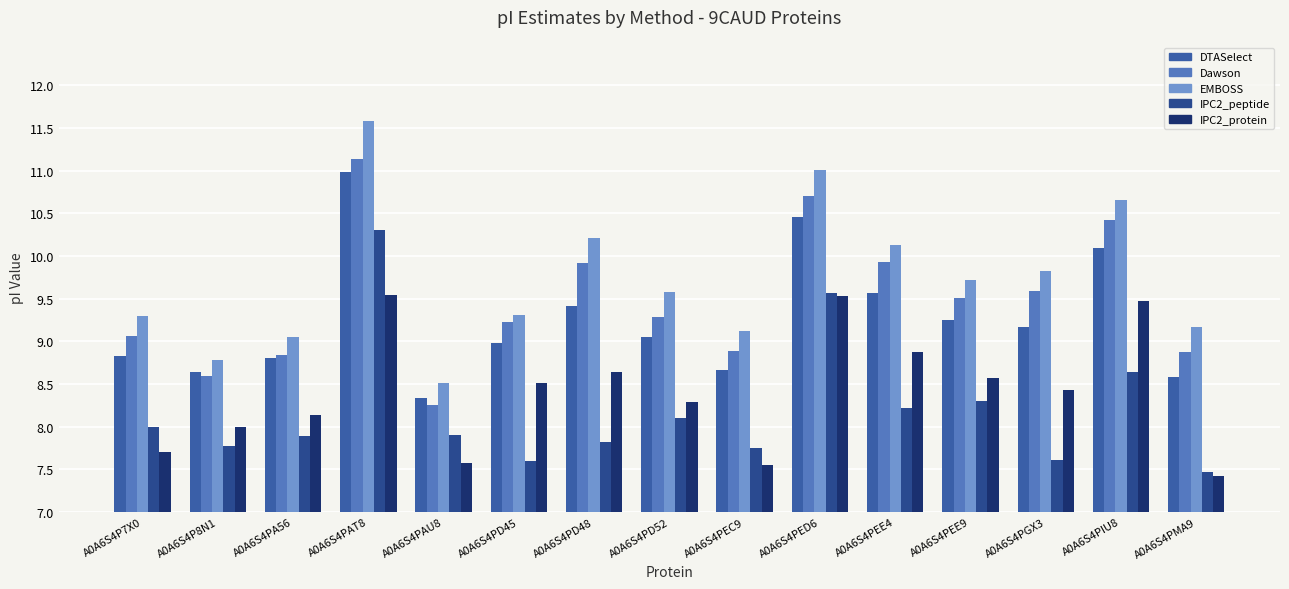

What is the maximum value shown in the chart?

11.6